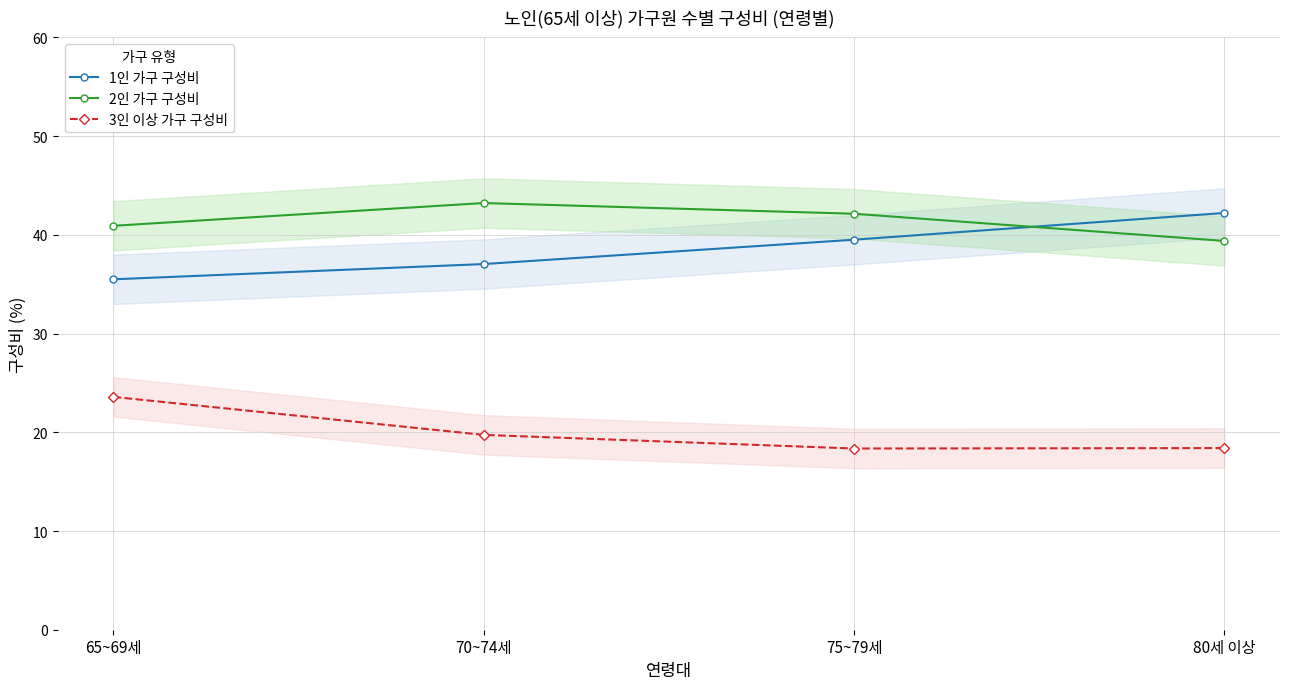

True or false: 3인 이상 가구 구성비 and 2인 가구 구성비 intersect in this chart.

False